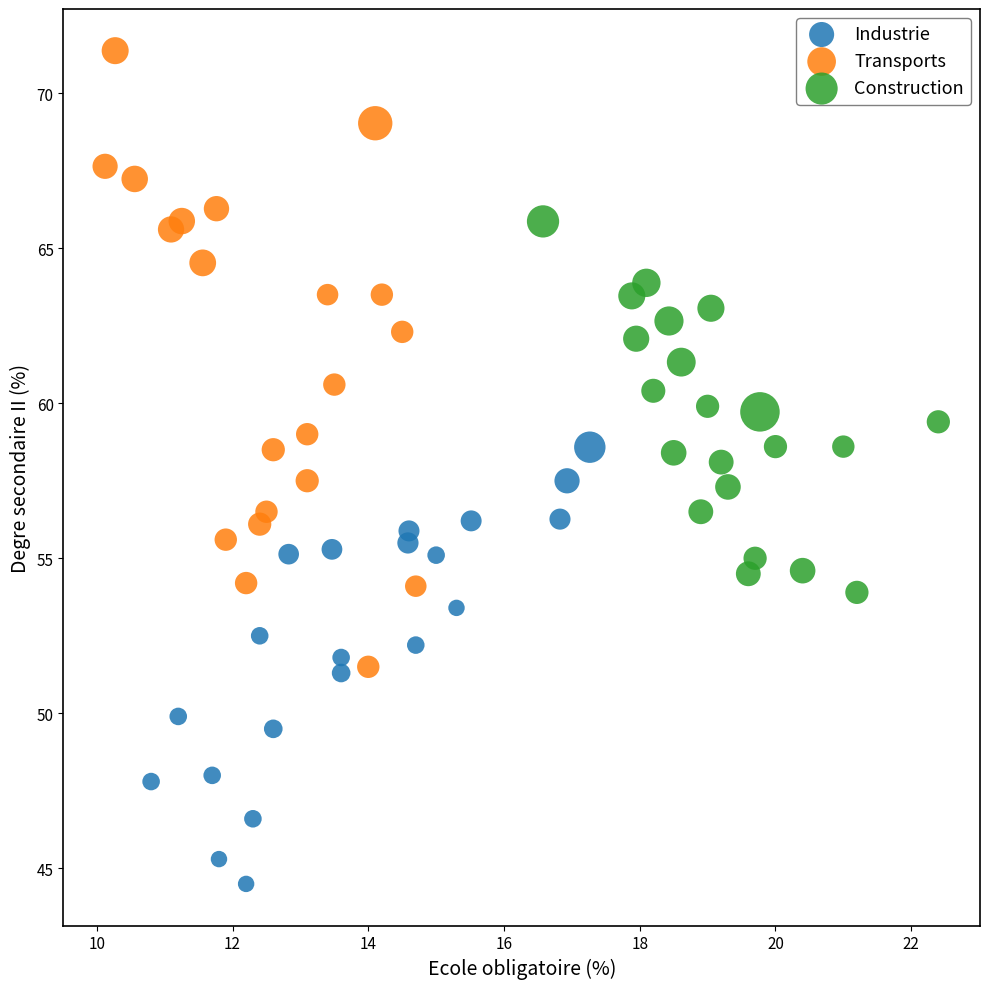

Which series has the widest spread of Y values?

Transports